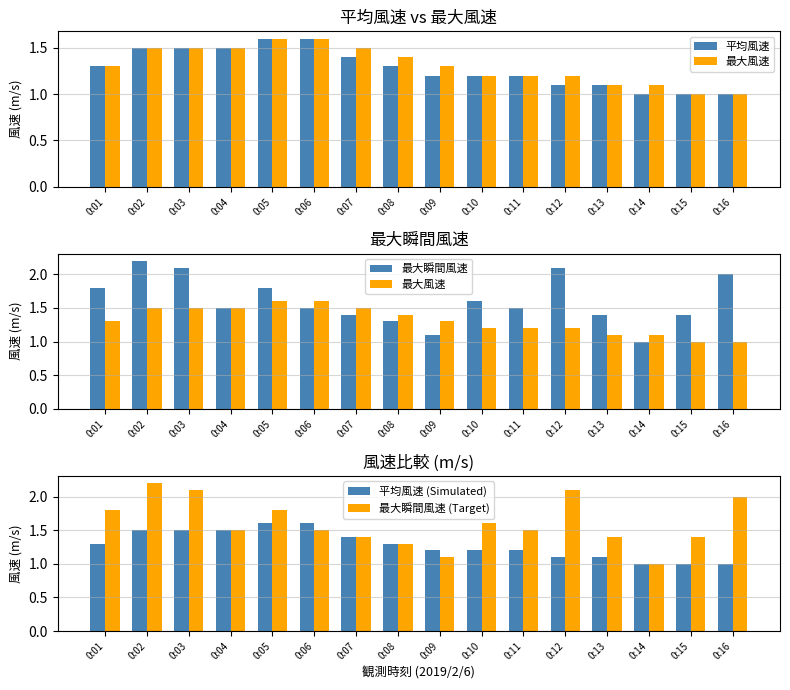

True or false: 平均風速 has a value of 1.0 at 0:15.

True